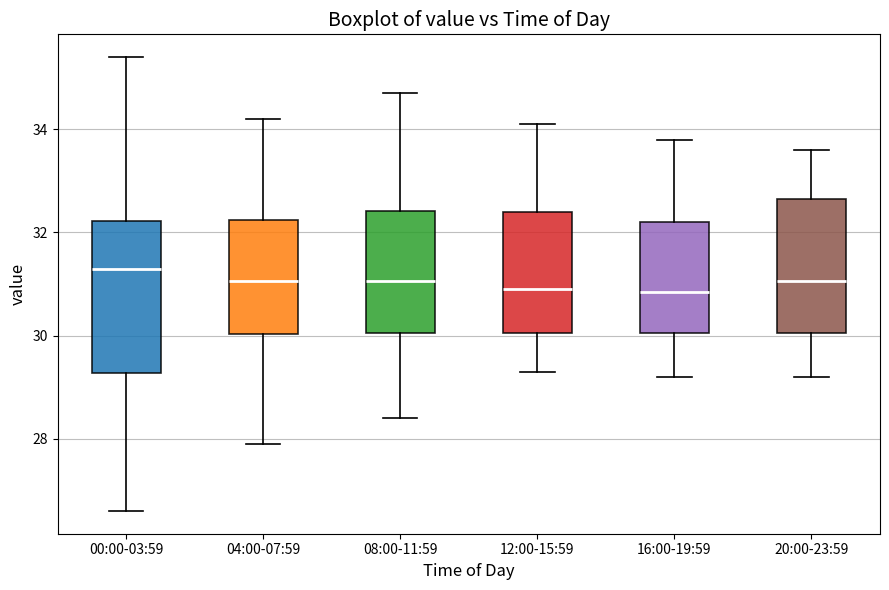

Which box's median line is the highest?

00:00-03:59